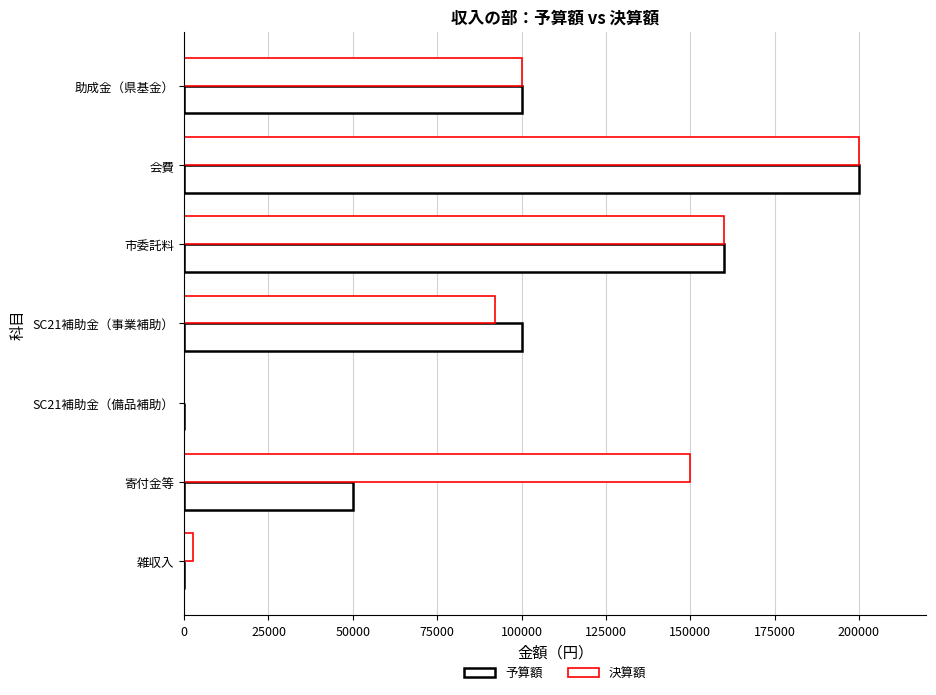

Count the number of categories in the chart.

7